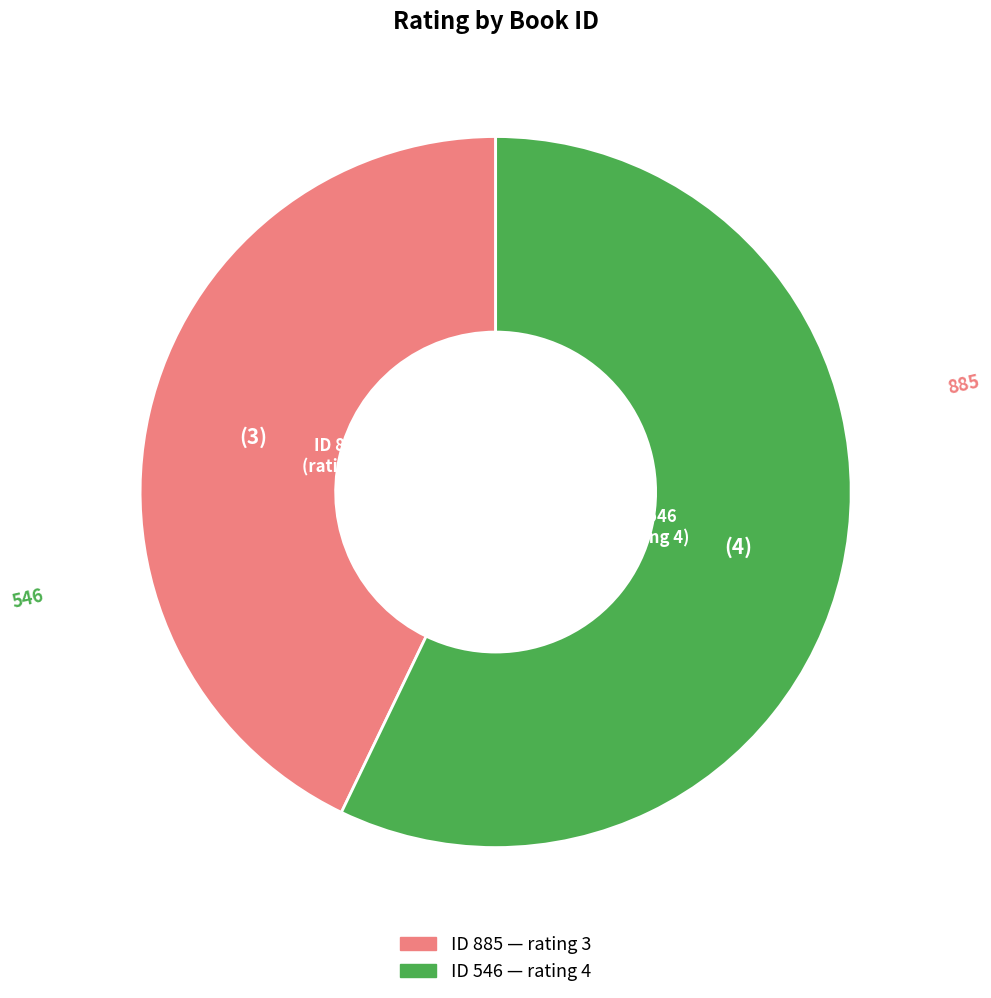

Is there any slice that represents more than half of the pie?

Yes